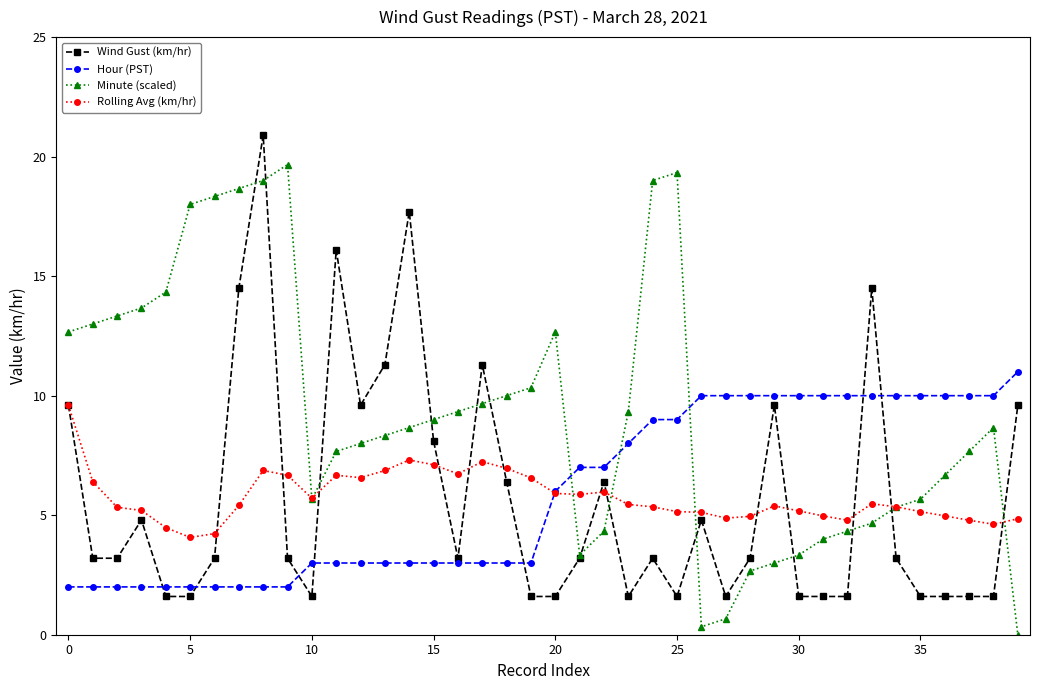

What is the value of the Wind Gust (km/hr) point at the 24th from the left?

1.6